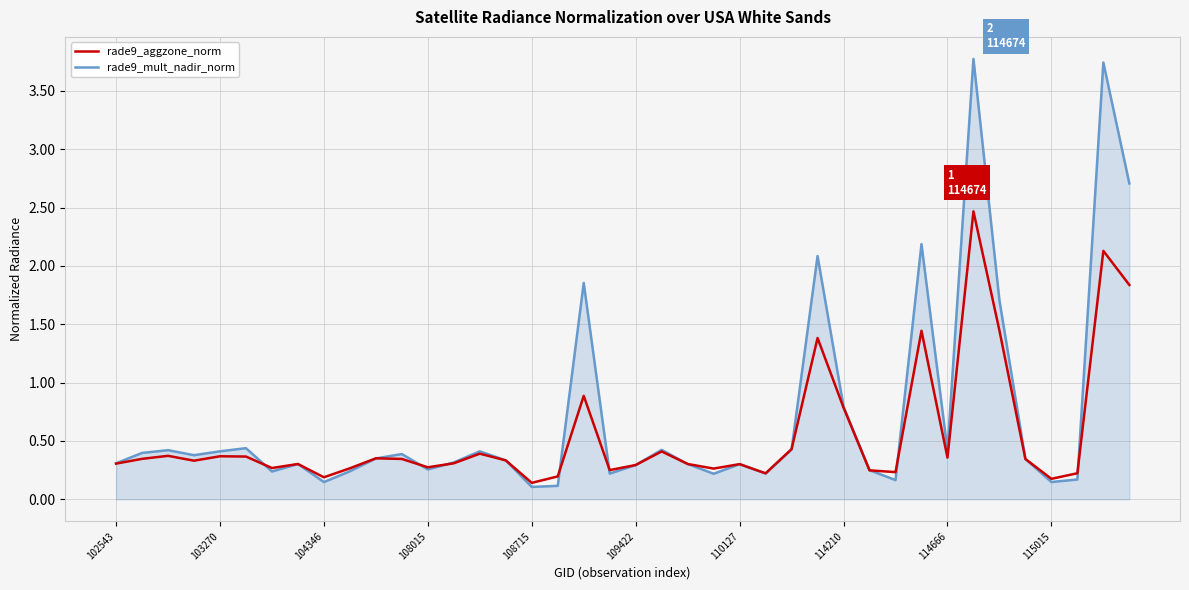

List the series in order of their peak value, lowest first.

rade9_aggzone_norm, rade9_mult_nadir_norm